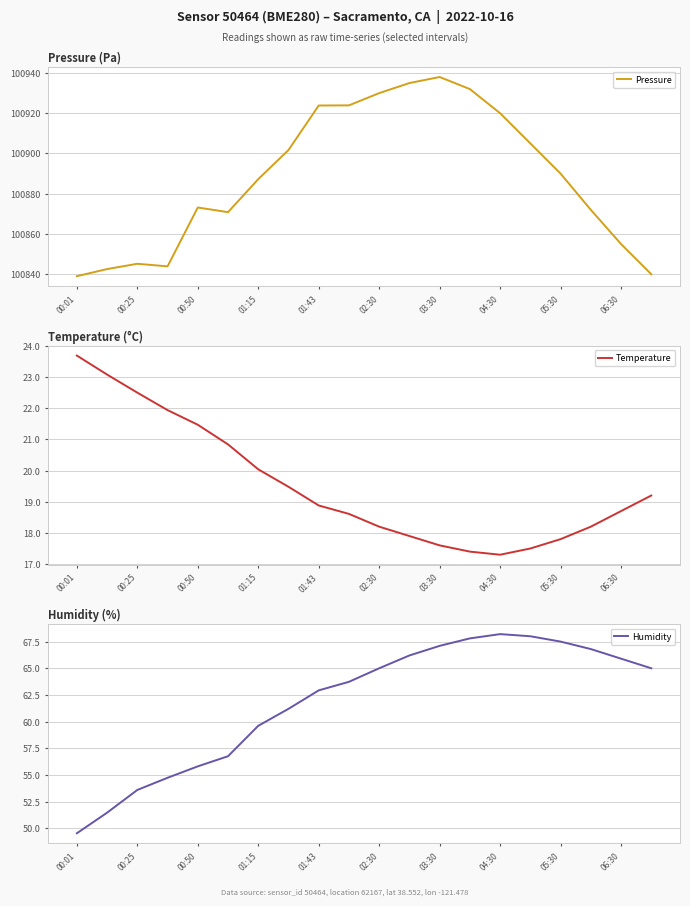

True or false: Humidity and Pressure intersect in this chart.

False